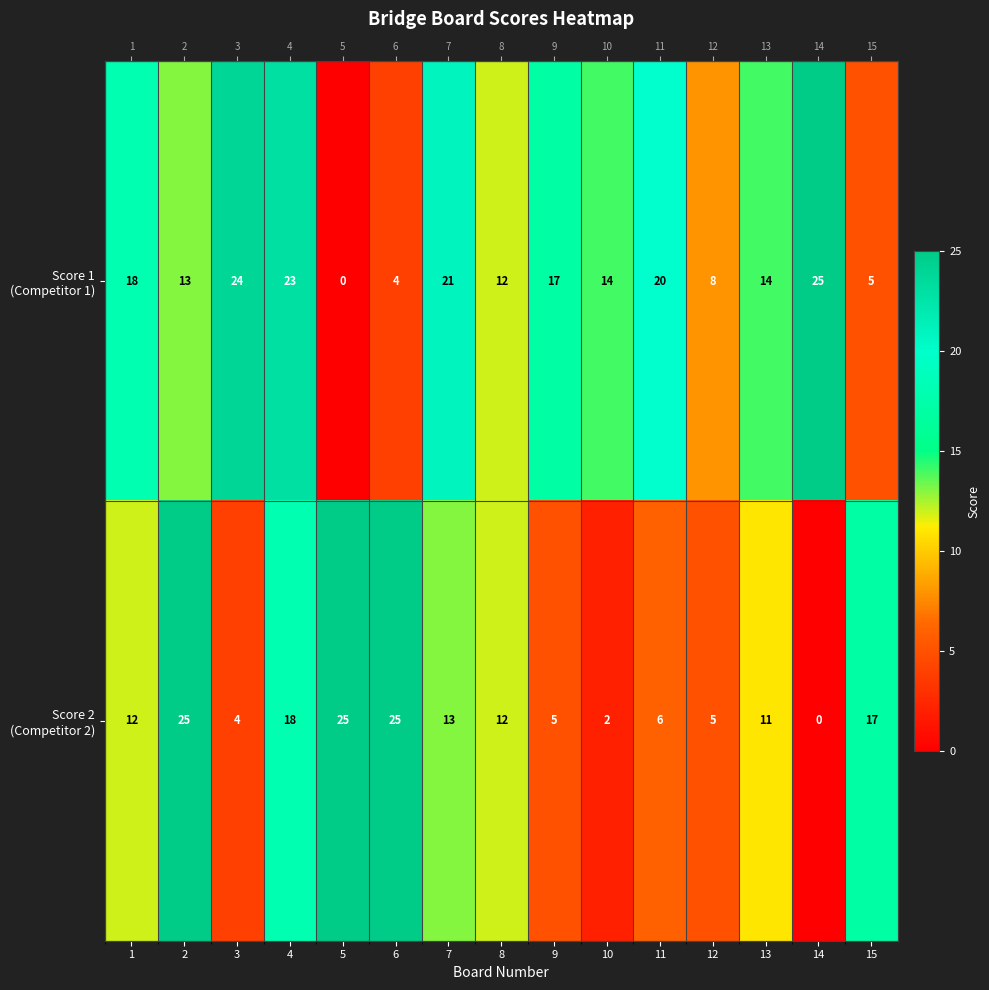

Which series has the largest range (max minus min)?

Score 1 (Competitor 1)